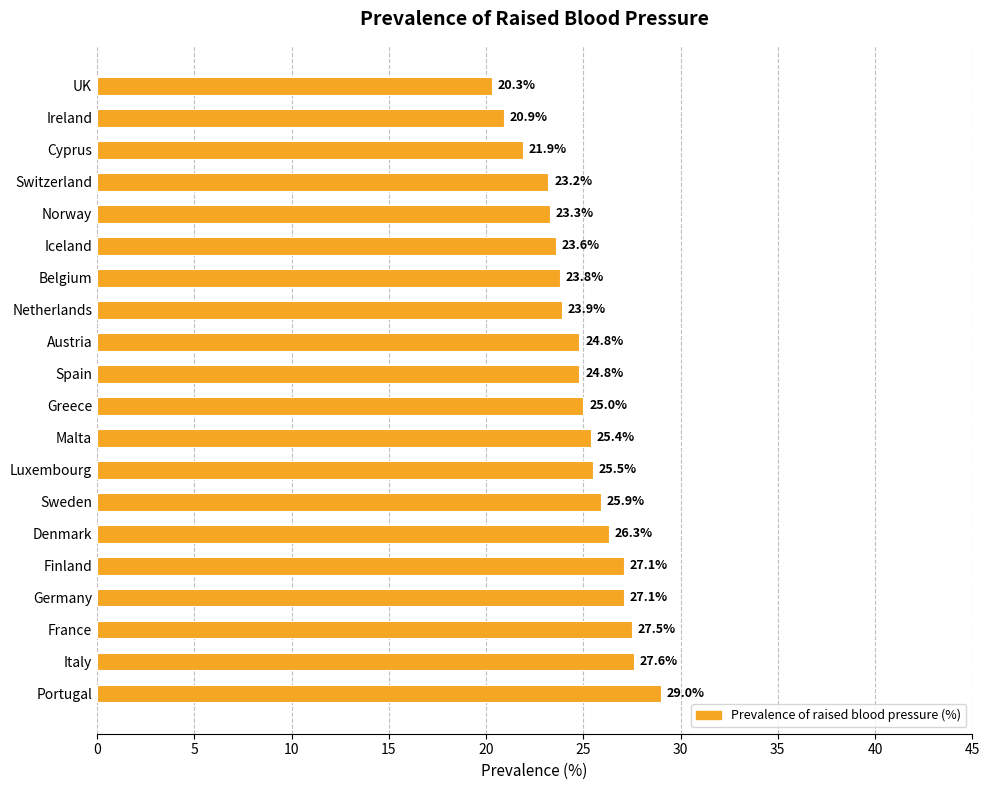

Approximately how many times larger is the value at Iceland compared to Austria?

1.0